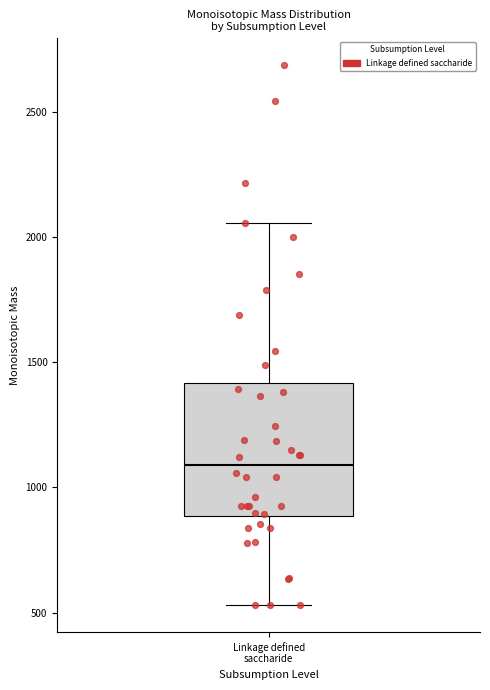

Where does the upper whisker of the box for Linkage defined saccharide end on the y-axis? The values are not printed on the chart, so give them approximately, as read against the axis.

2050